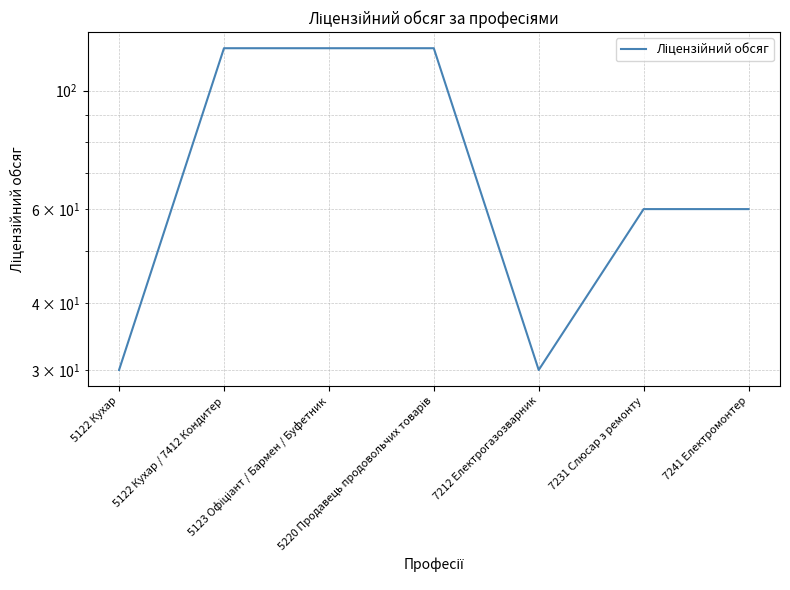

Which label corresponds to the largest value in the chart?

5122 Кухар / 7412 Кондитер